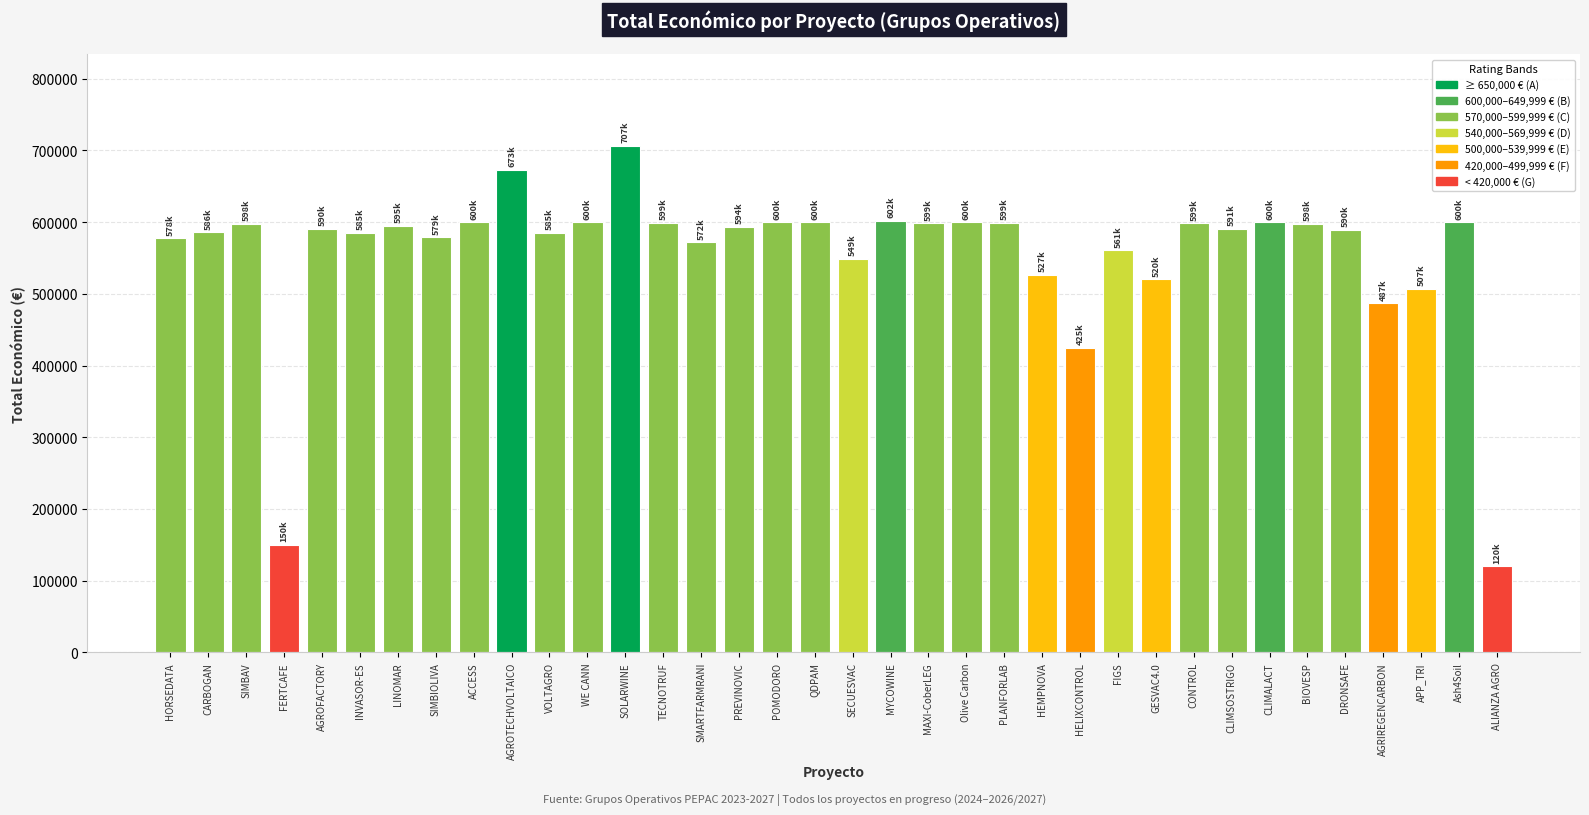

What is the change in value from SIMBAV to AGROFACTORY?

-7269